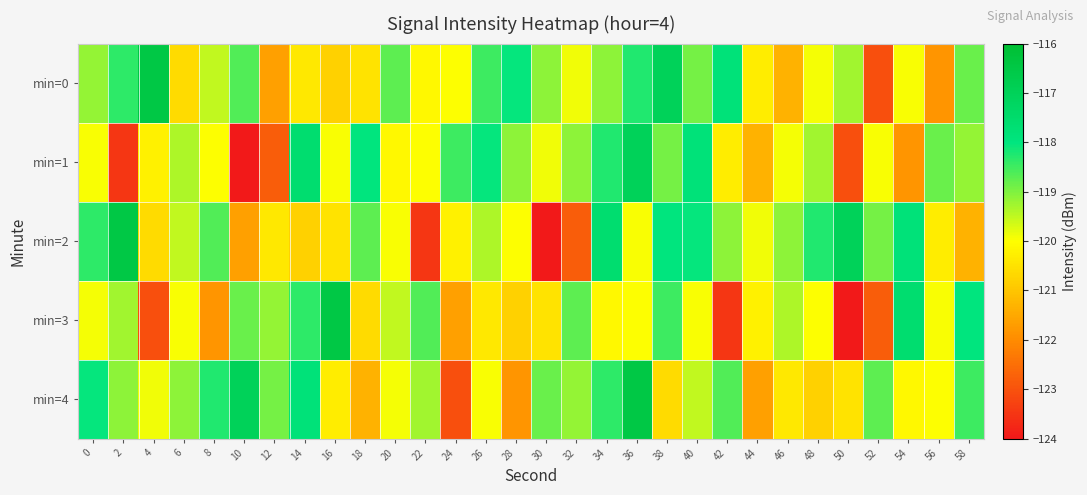

Rank the series by their maximum value, from highest to lowest.

min=0, min=2, min=3, min=4, min=1